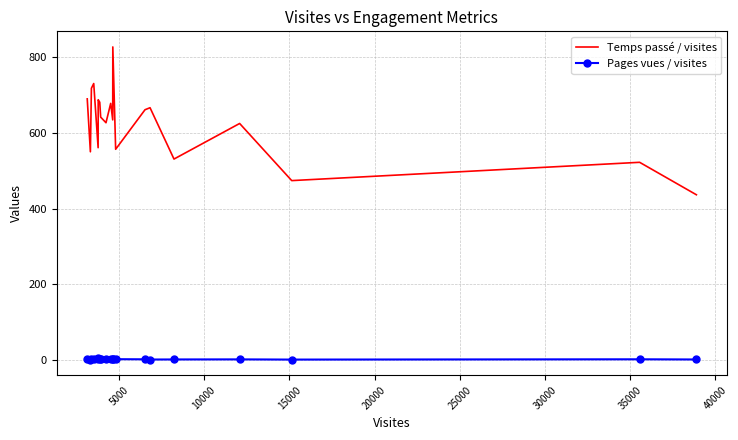

True or false: Pages vues / visites and Temps passé / visites intersect in this chart.

False